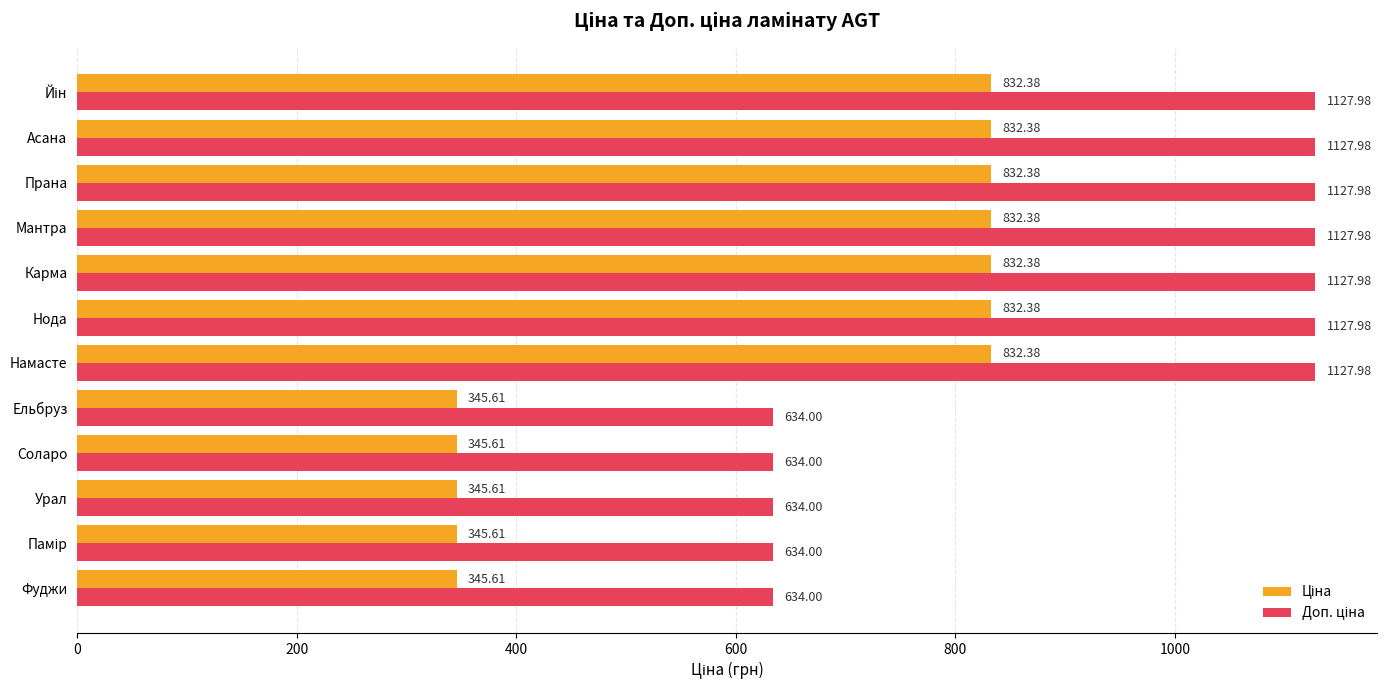

At how many categories does at least one series exceed 772?

7